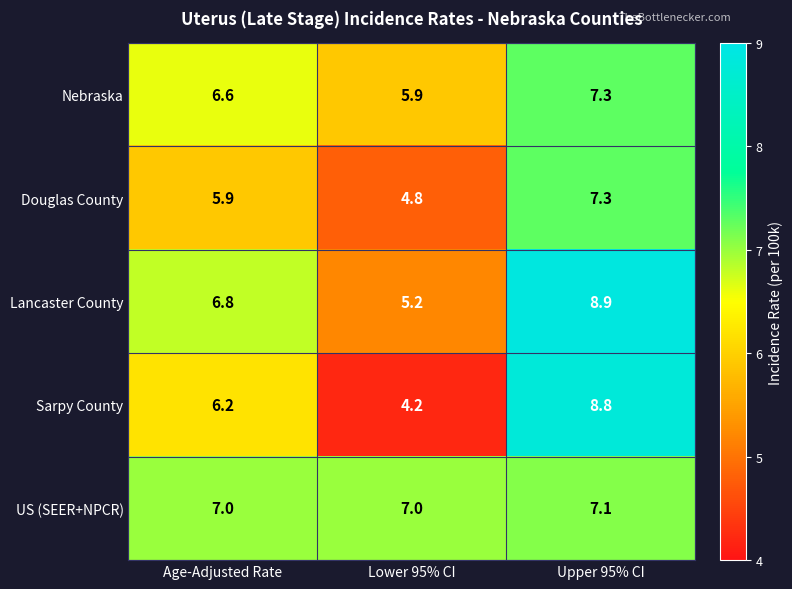

Which series has the largest range (max minus min)?

Sarpy County